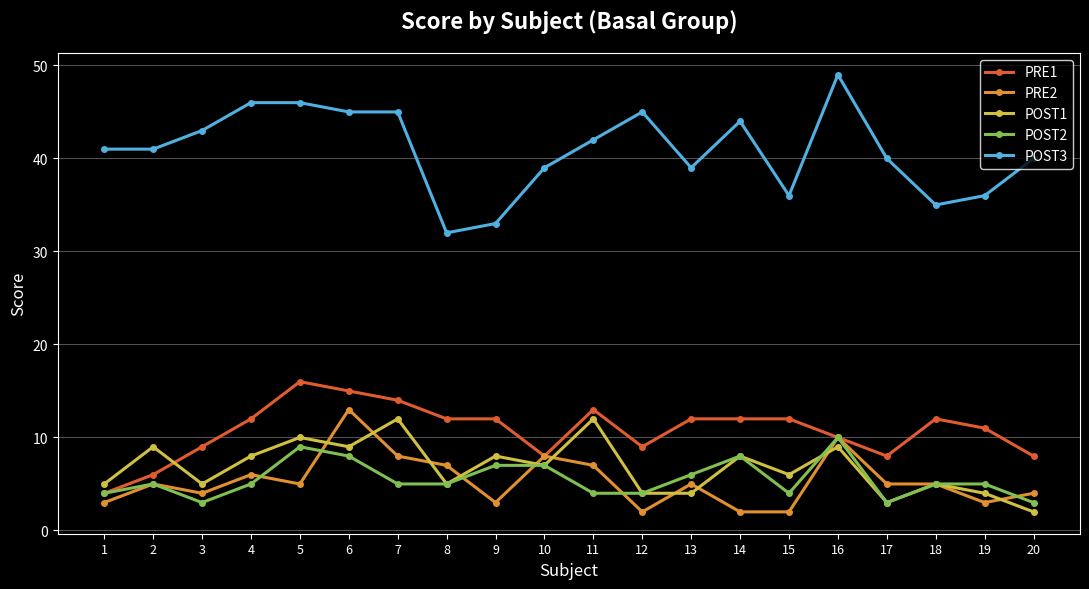

True or false: POST3 and PRE1 intersect in this chart.

False